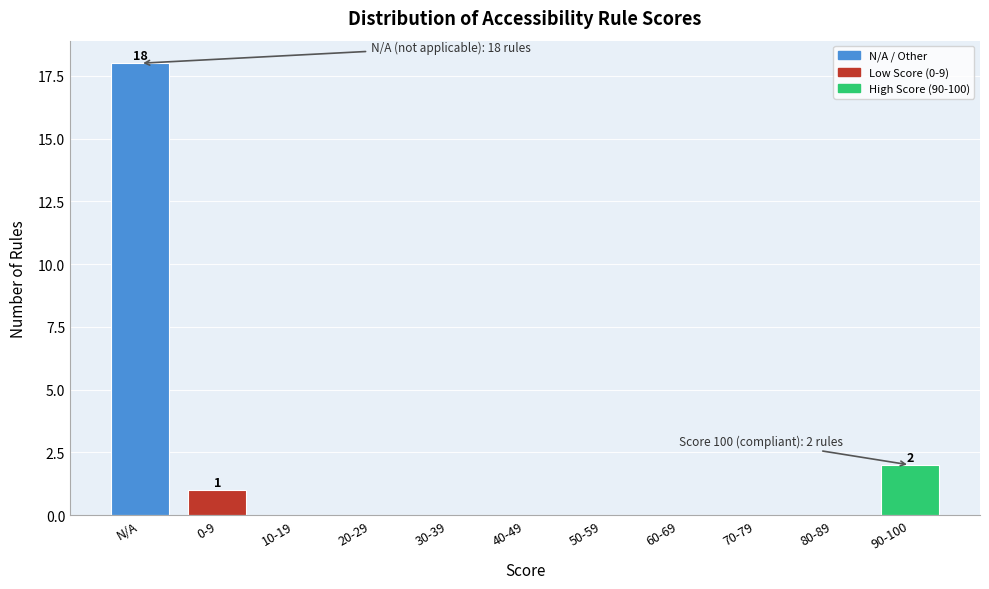

Reading right to left, what are all the values shown in this chart?

90-100=2	80-89=0	70-79=0	60-69=0	50-59=0	40-49=0	30-39=0	20-29=0	10-19=0	0-9=1	N/A=18